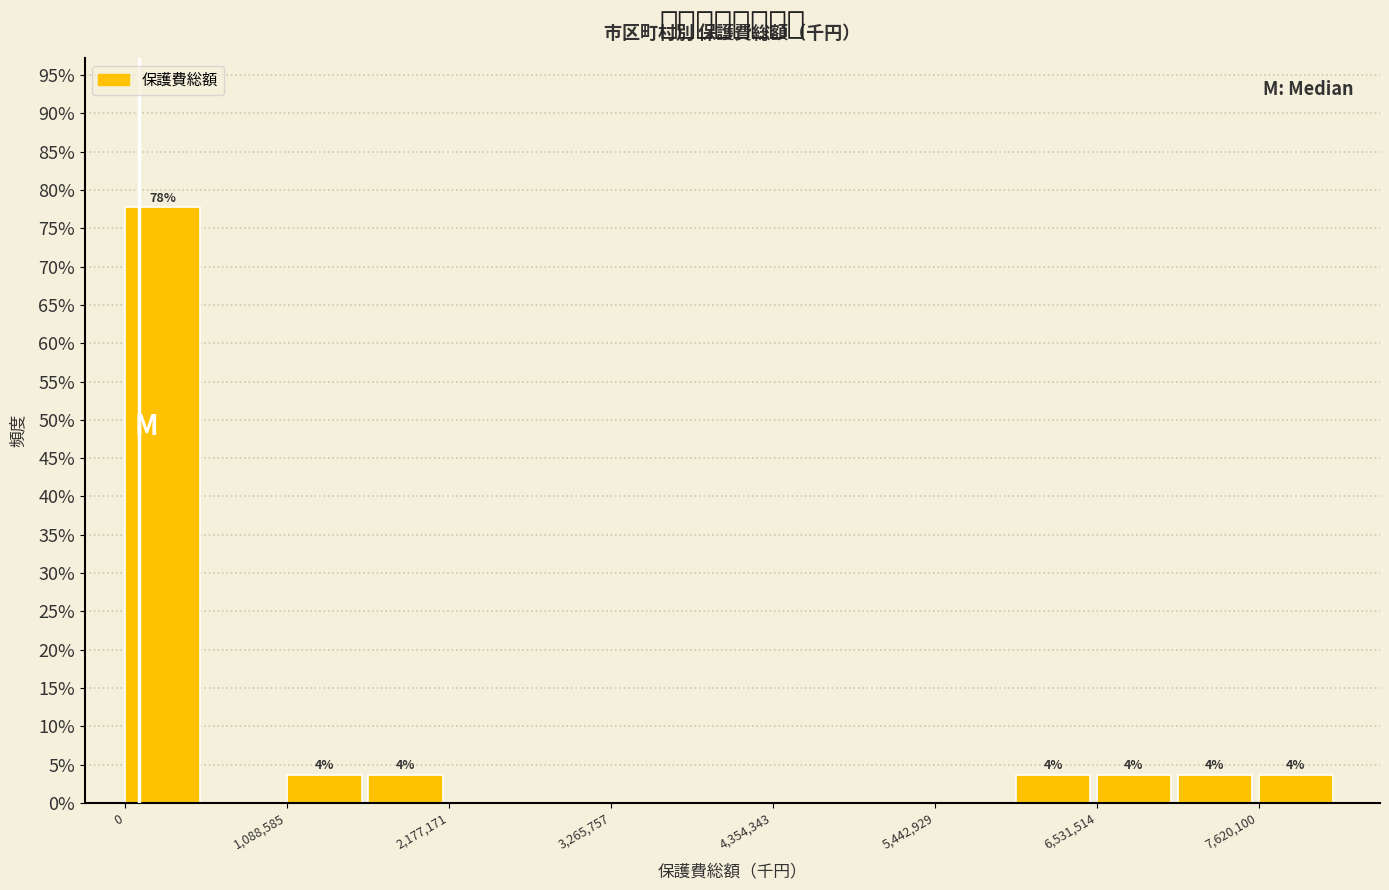

Around what value on the x-axis is the tallest bar? Give the approximate position of its centre, as read against the axis.

200000